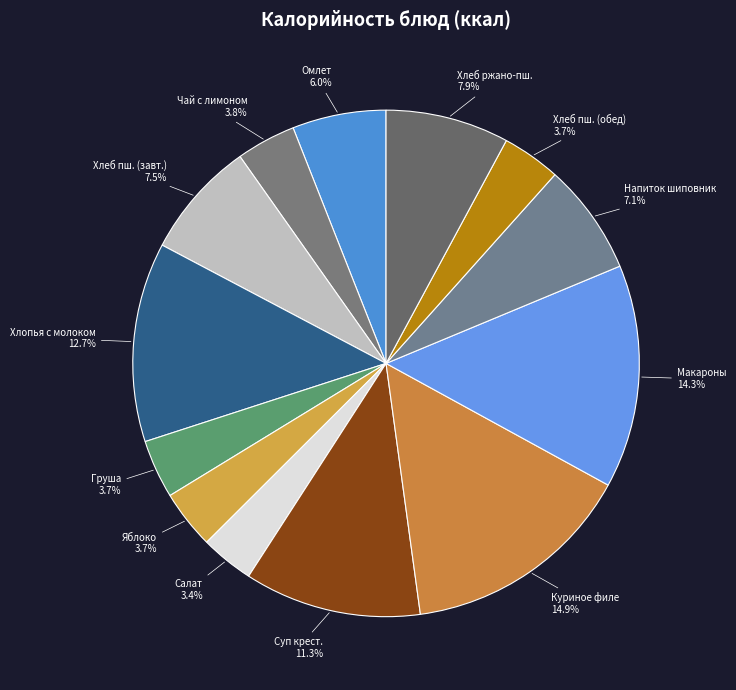

Is there a majority slice in this chart?

No